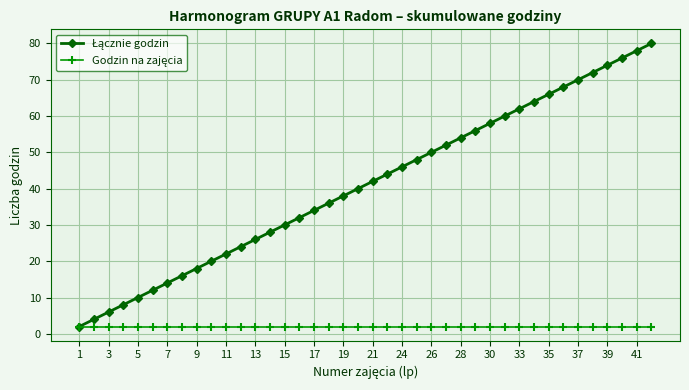

How many data points does each series have?

40